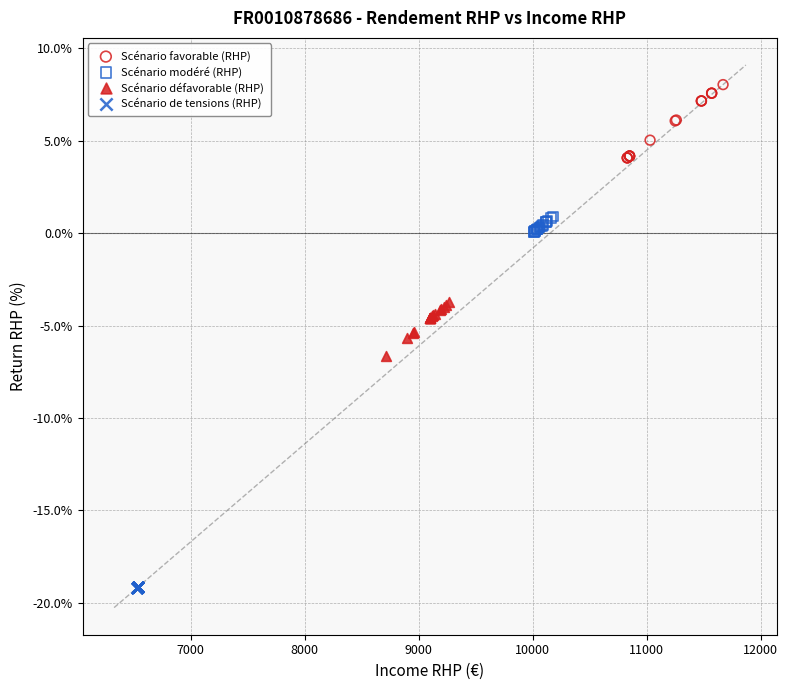

Which series contains the lowest Y value?

Scénario de tensions (RHP)